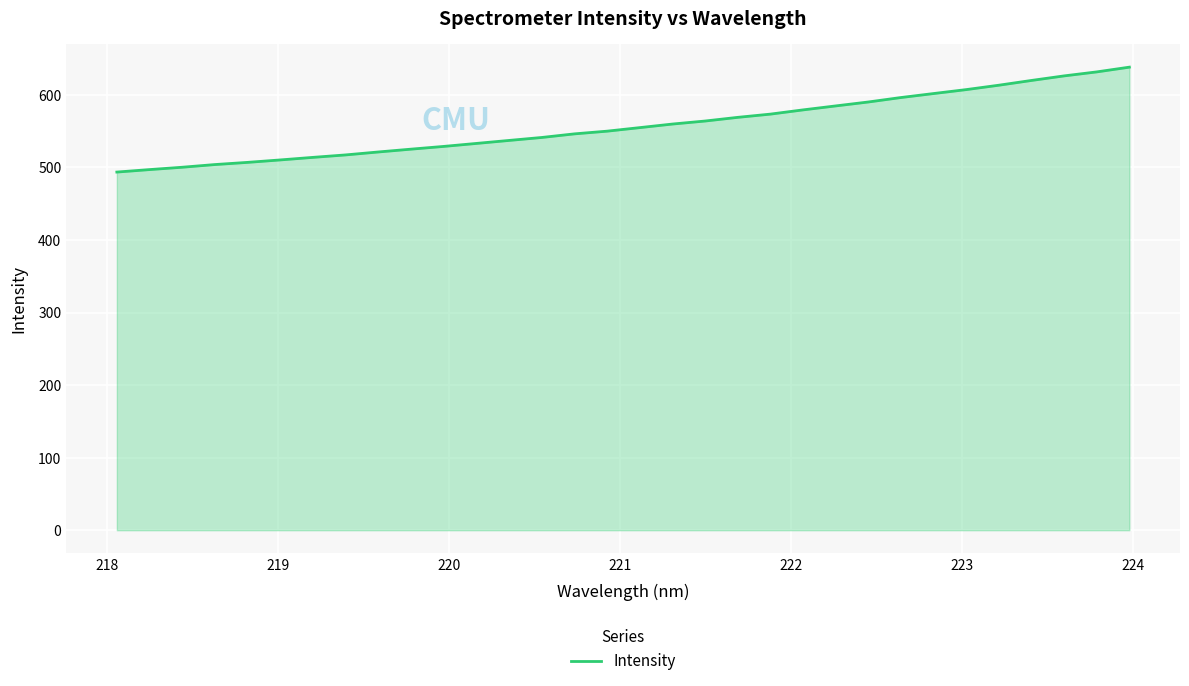

What is the difference between the maximum and minimum values?

144.6